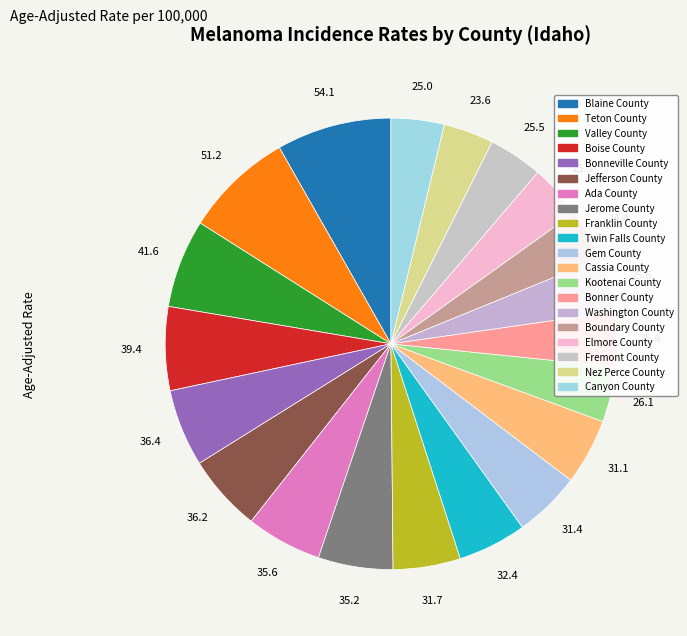

Is there any slice that represents more than half of the pie?

No